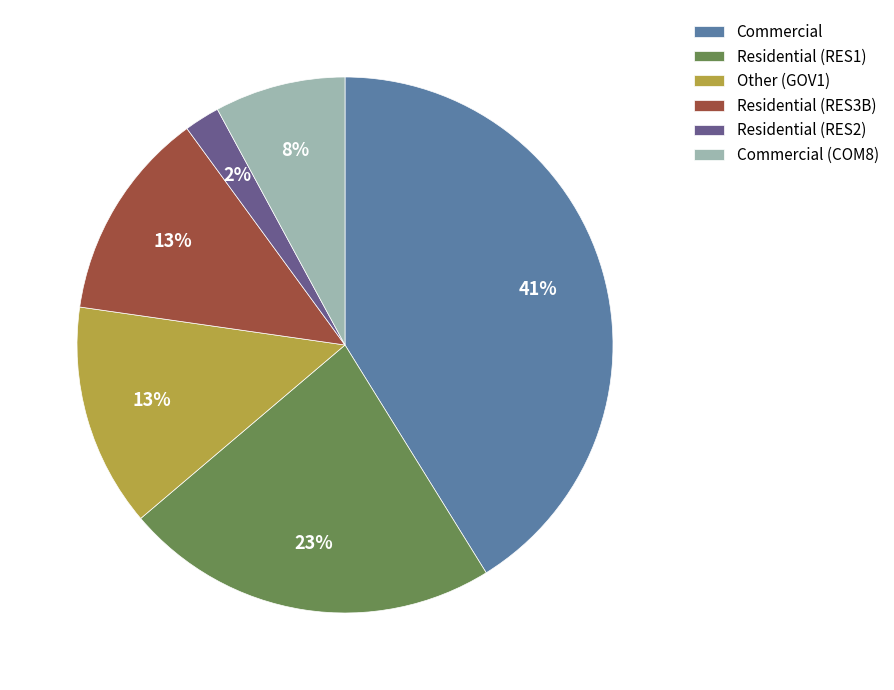

Combined, do Residential (RES2) and Residential (RES3B) account for over 50%?

No